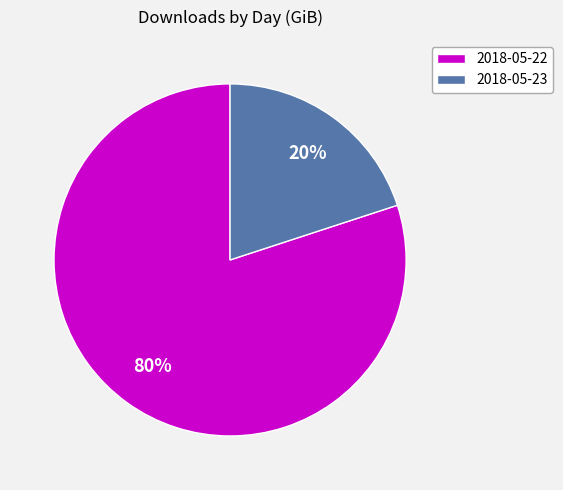

To the nearest percent, what percentage of the pie is 2018-05-23?

20%